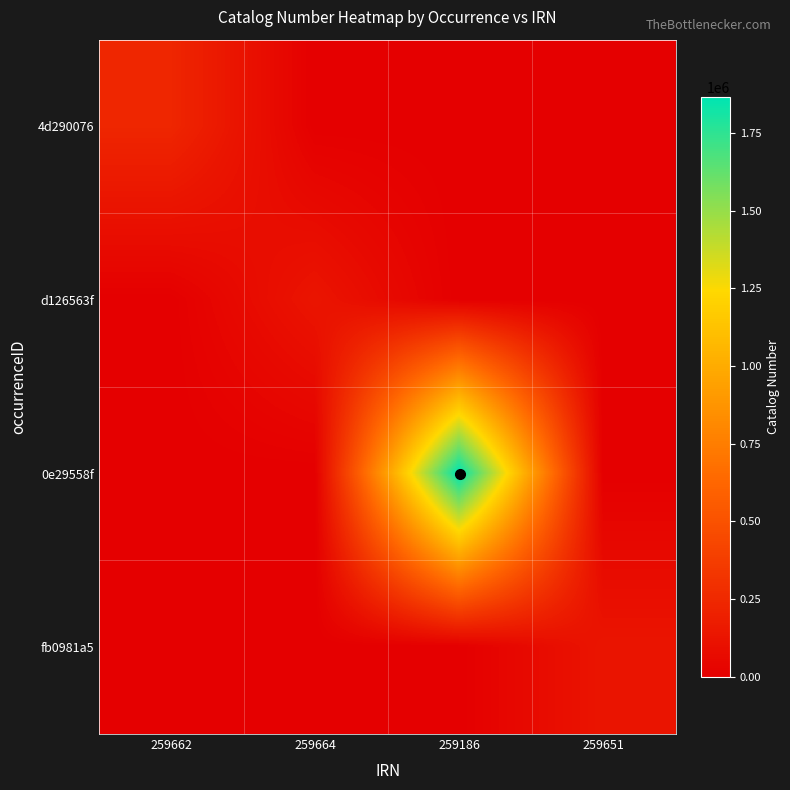

List the series in order of their peak value, highest first.

0e29558f, 4d290076, fb0981a5, d126563f